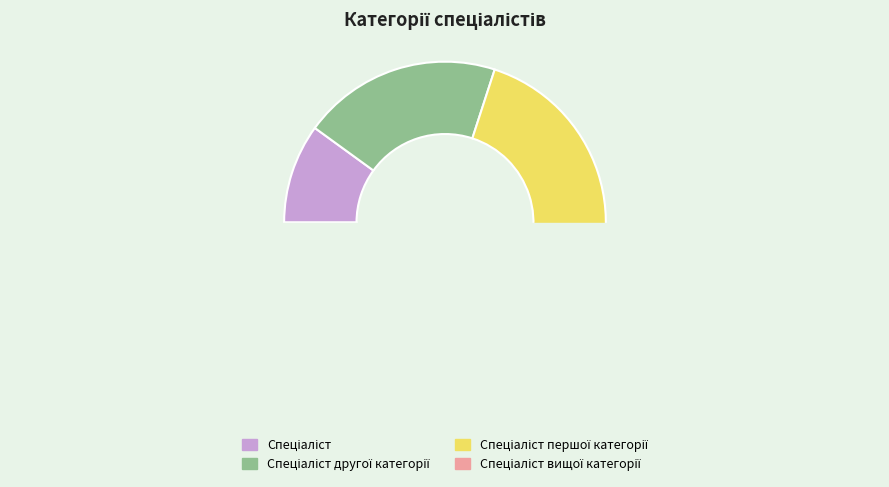

Which has a higher value, Спеціаліст першої категорії or Спеціаліст?

Спеціаліст першої категорії